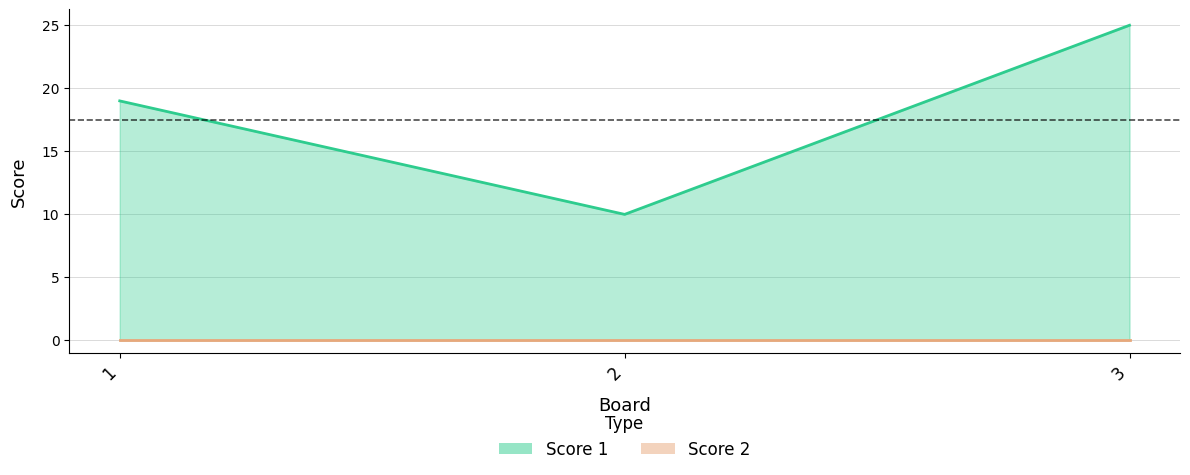

At which label is Score 2 line closest to 0?

1